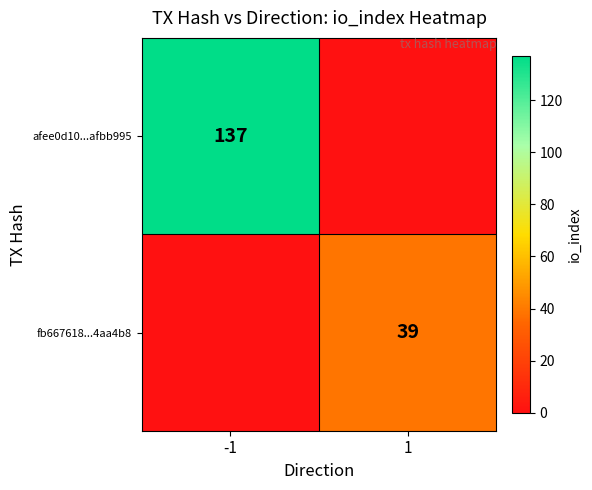

What is the total value across all series at -1?

137